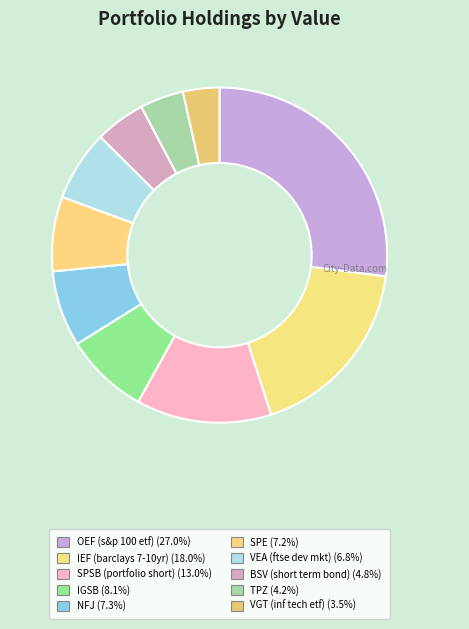

What portion of the pie excludes SPE?

92.8%